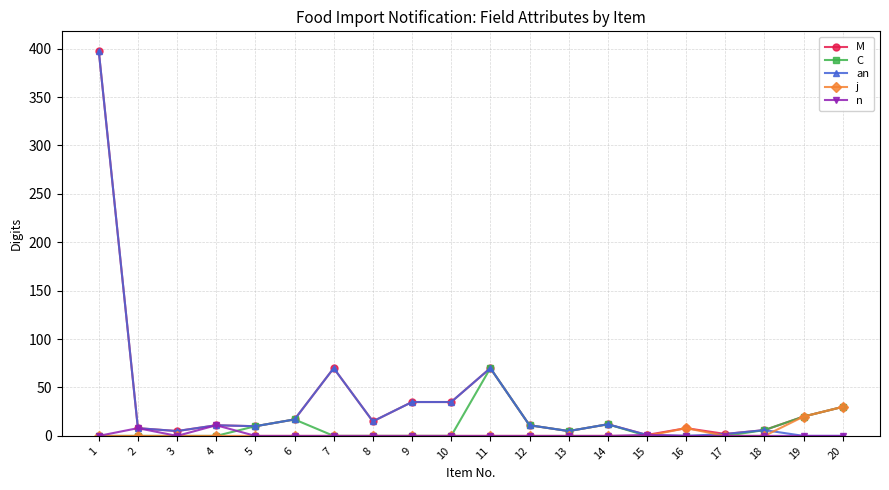

True or false: an has more than 2 interior local peaks.

True